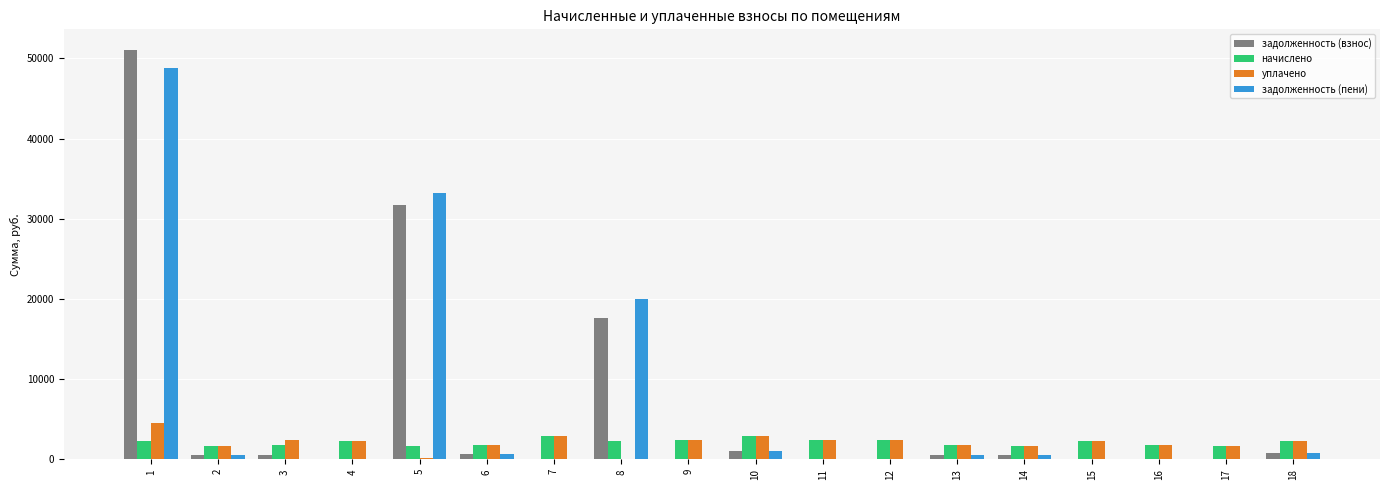

The value of задолженность (взнос) at 12 is 0.0. True or false?

True